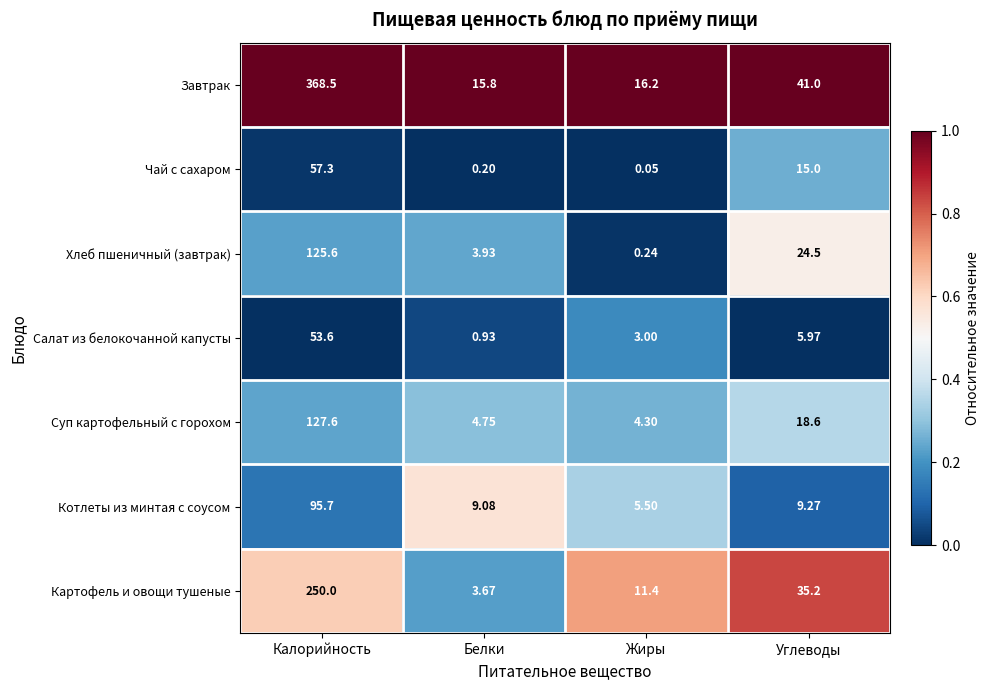

At which label is Завтрак closest to 192?

Углеводы